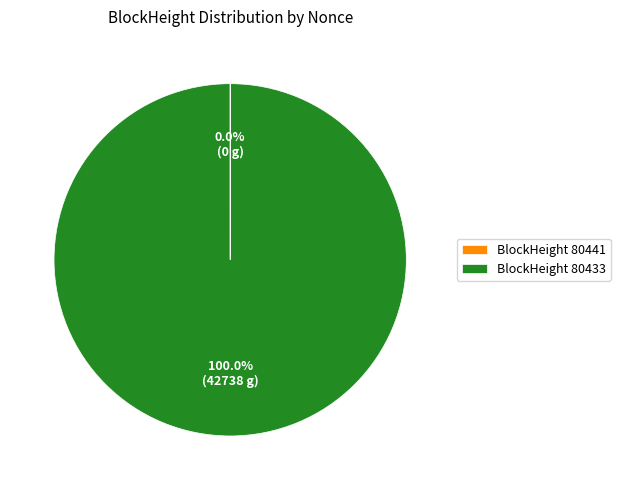

Does BlockHeight 80433 represent more than half of the total?

Yes